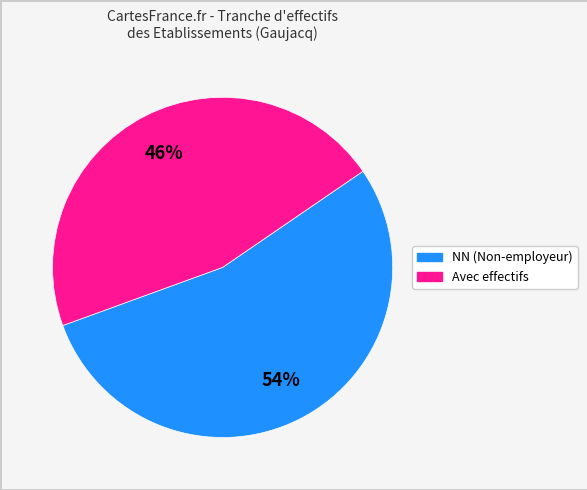

Is there any slice that represents more than half of the pie?

Yes